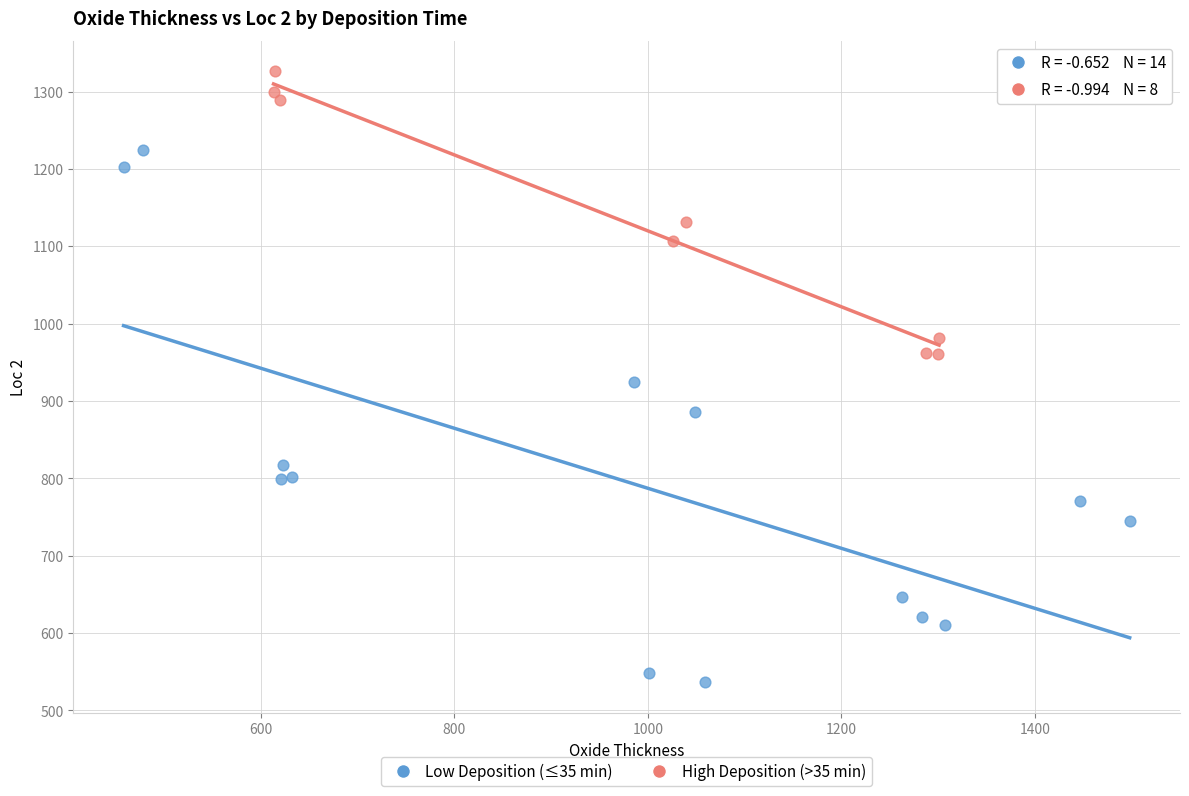

Which series reaches the minimum Y coordinate?

Low Deposition (≤35 min)